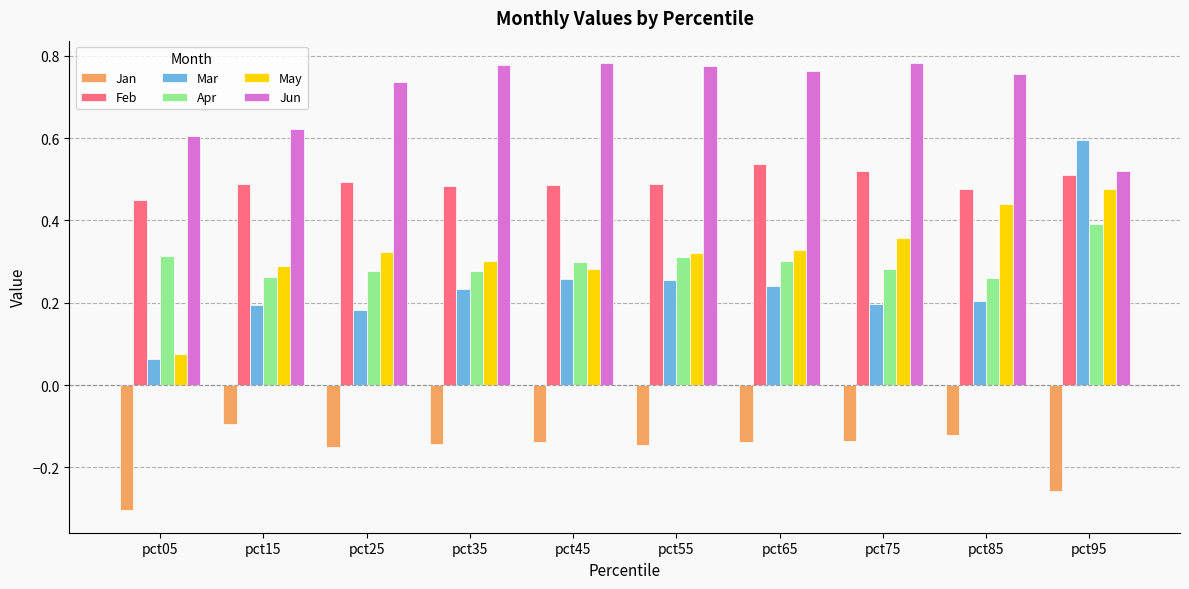

How many groups of bars are there?

10